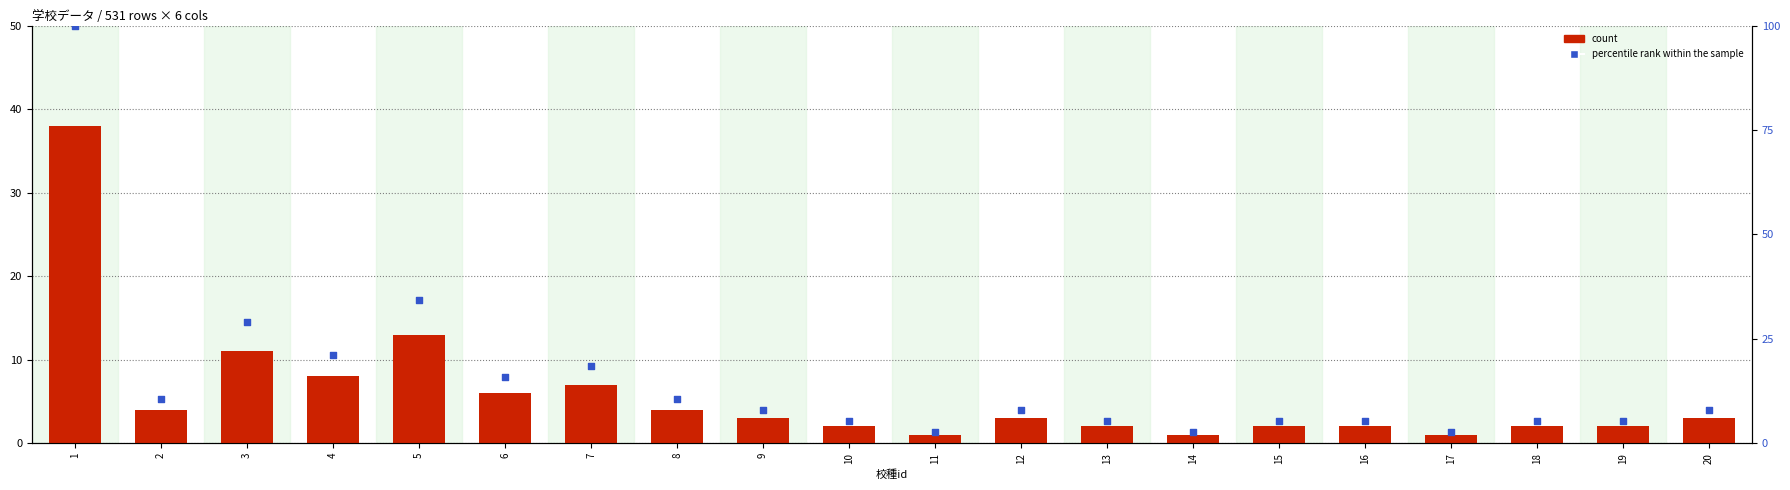

What are all the series names shown in the legend?

count, percentile rank within the sample